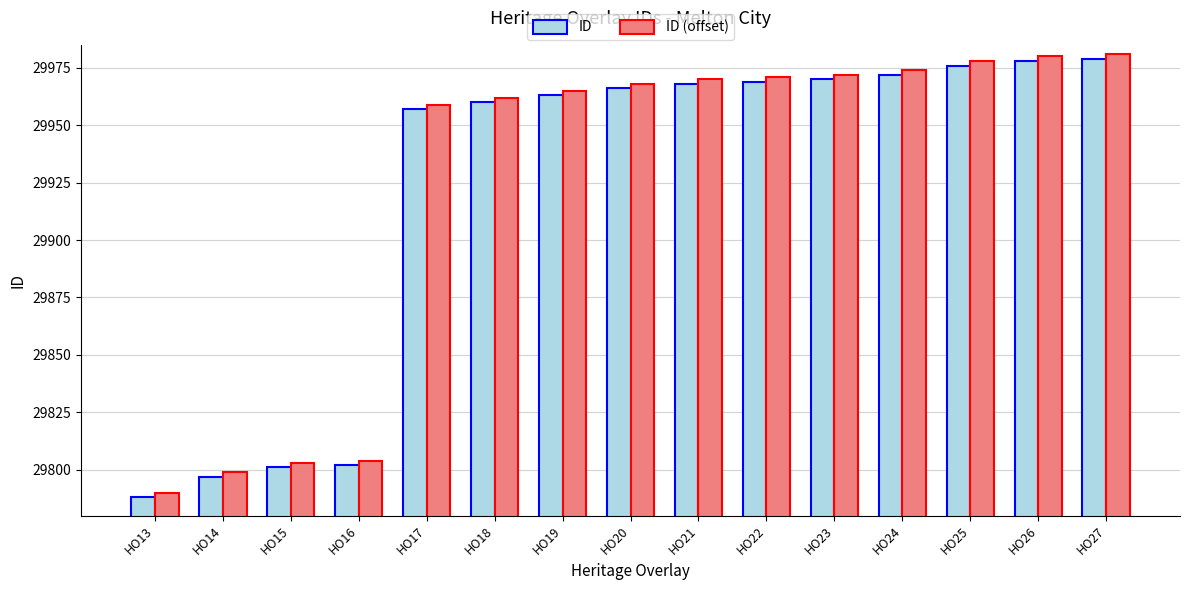

What is the highest value of the ID series?

29979